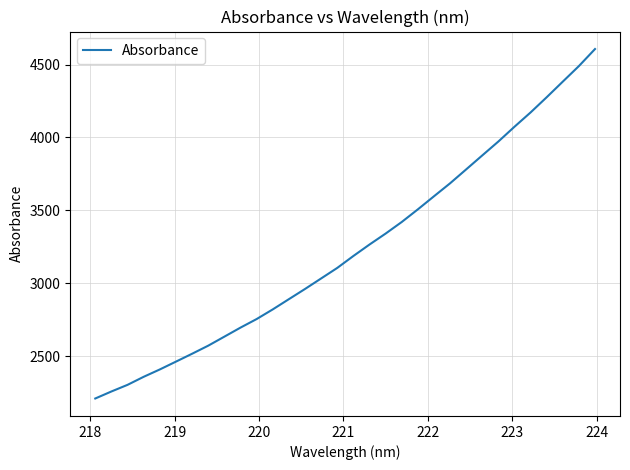

What is the greatest value displayed?

4606.2